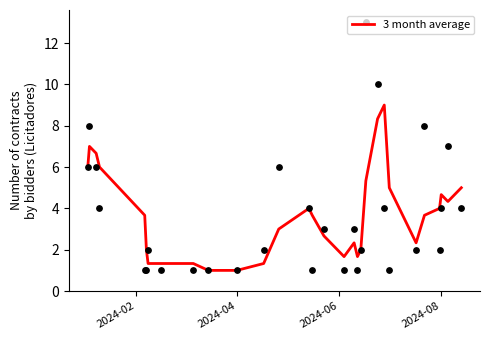

What is the lowest value of the 3 month average series?

1.0